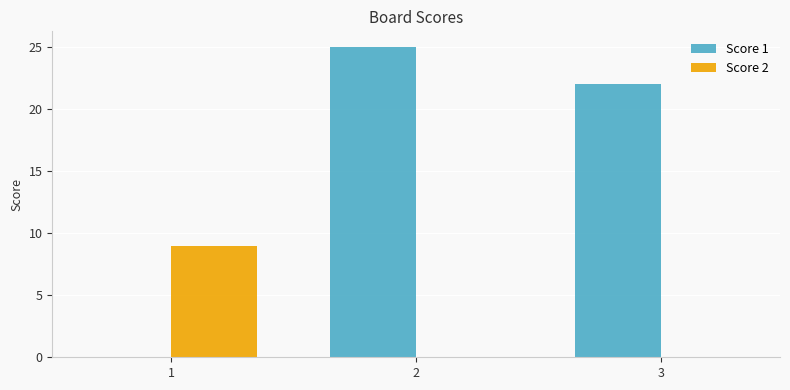

At which category is the sum across all series the highest?

2